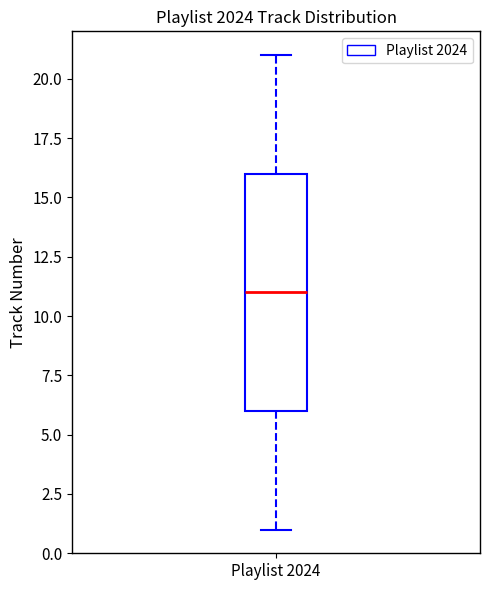

Transcribe this box plot: give where the median line is, the range the box spans, and where the two whiskers end, as read against the y-axis. The values are not printed on the chart, so give them approximately, as read against the axis.

median 11, box 6 to 16, whiskers 1 to 21